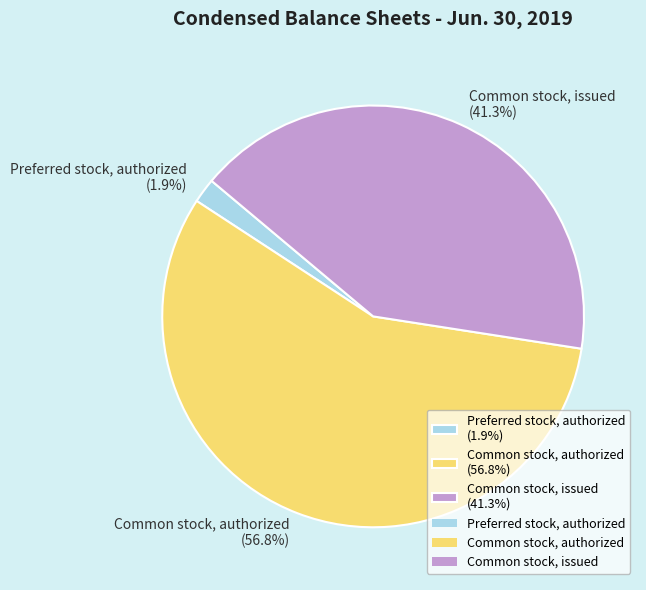

Rank the categories by value from highest to lowest.

Common stock, authorized, Common stock, issued, Preferred stock, authorized